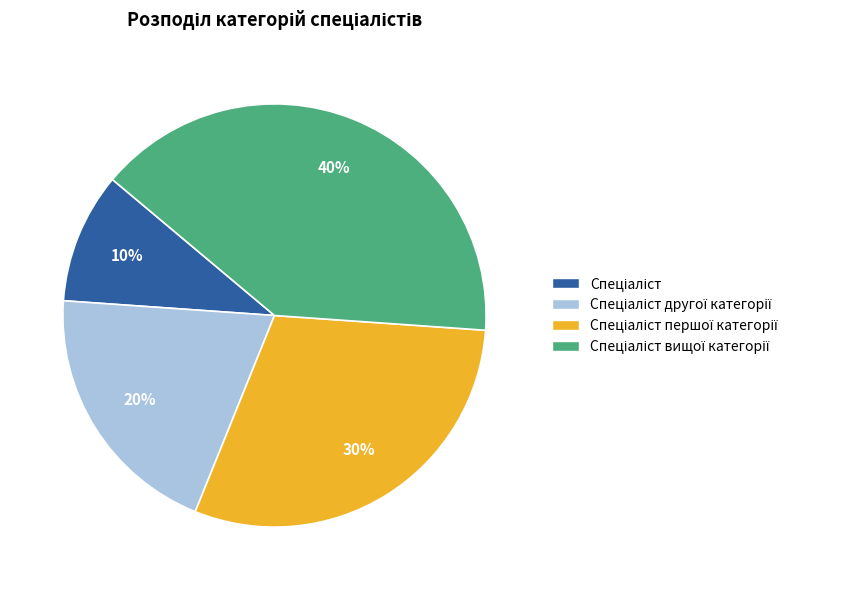

Is there a majority slice in this chart?

No